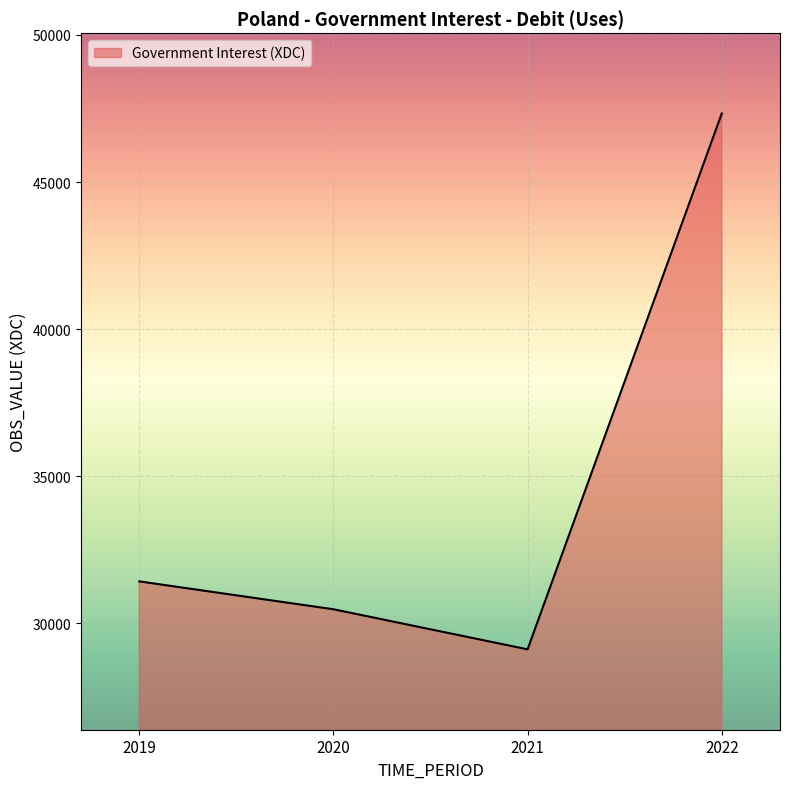

How many interior local valleys (lower than both neighbors) does the data have?

1